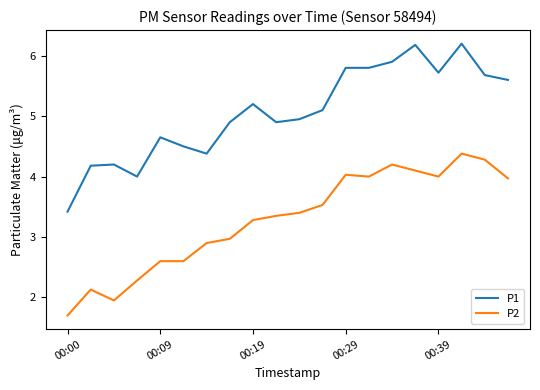

How many lines are shown in the chart?

2